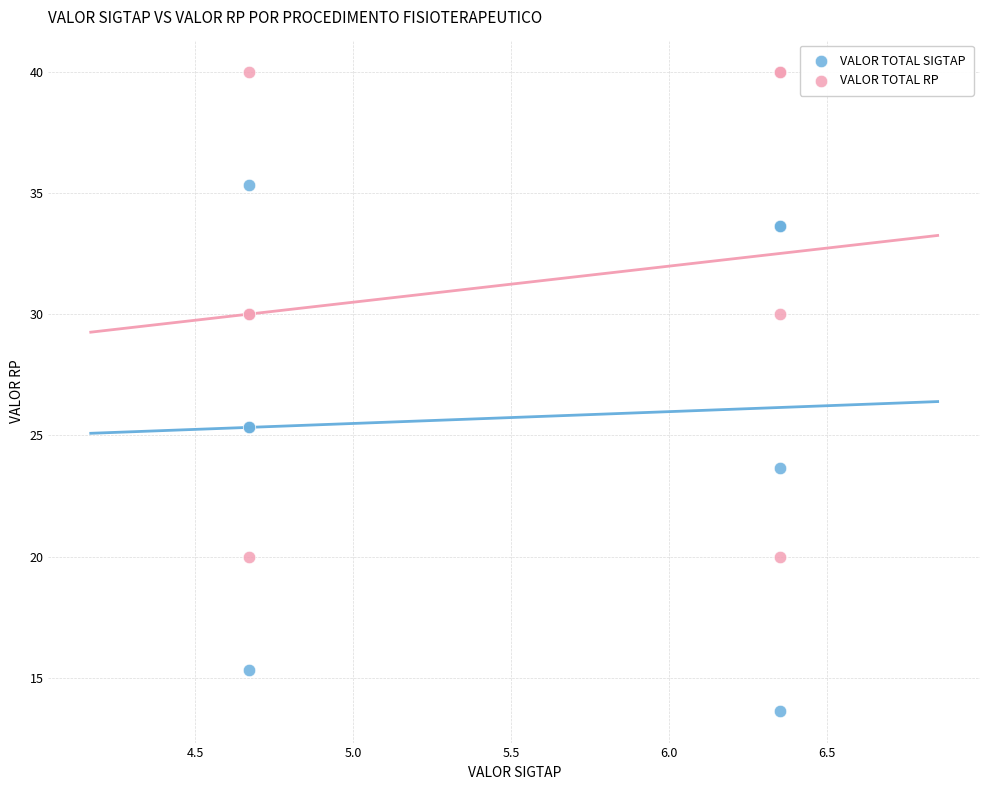

What is the X range (max minus min) for the scatter plot?

1.7